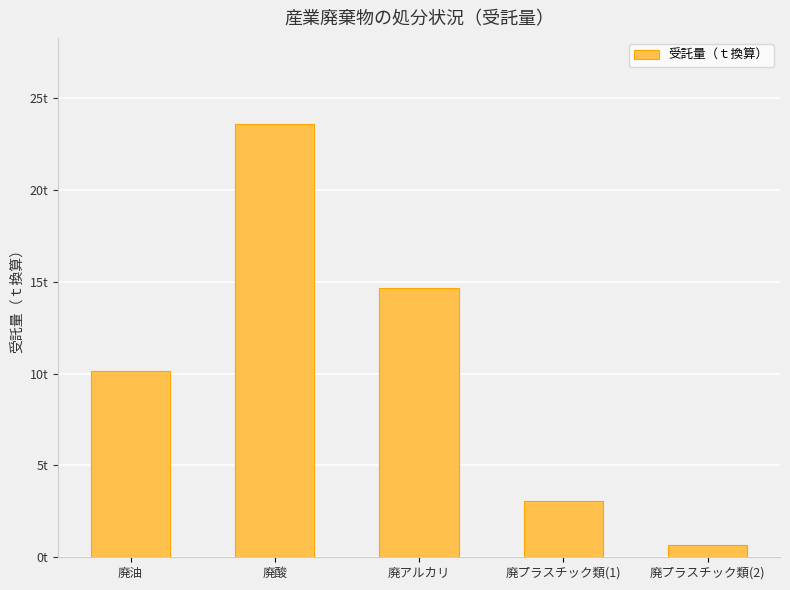

Reading left to right, list all the values displayed in this chart.

廃油=10.2	廃酸=23.6	廃アルカリ=14.7	廃プラスチック類(1)=3.1	廃プラスチック類(2)=0.7